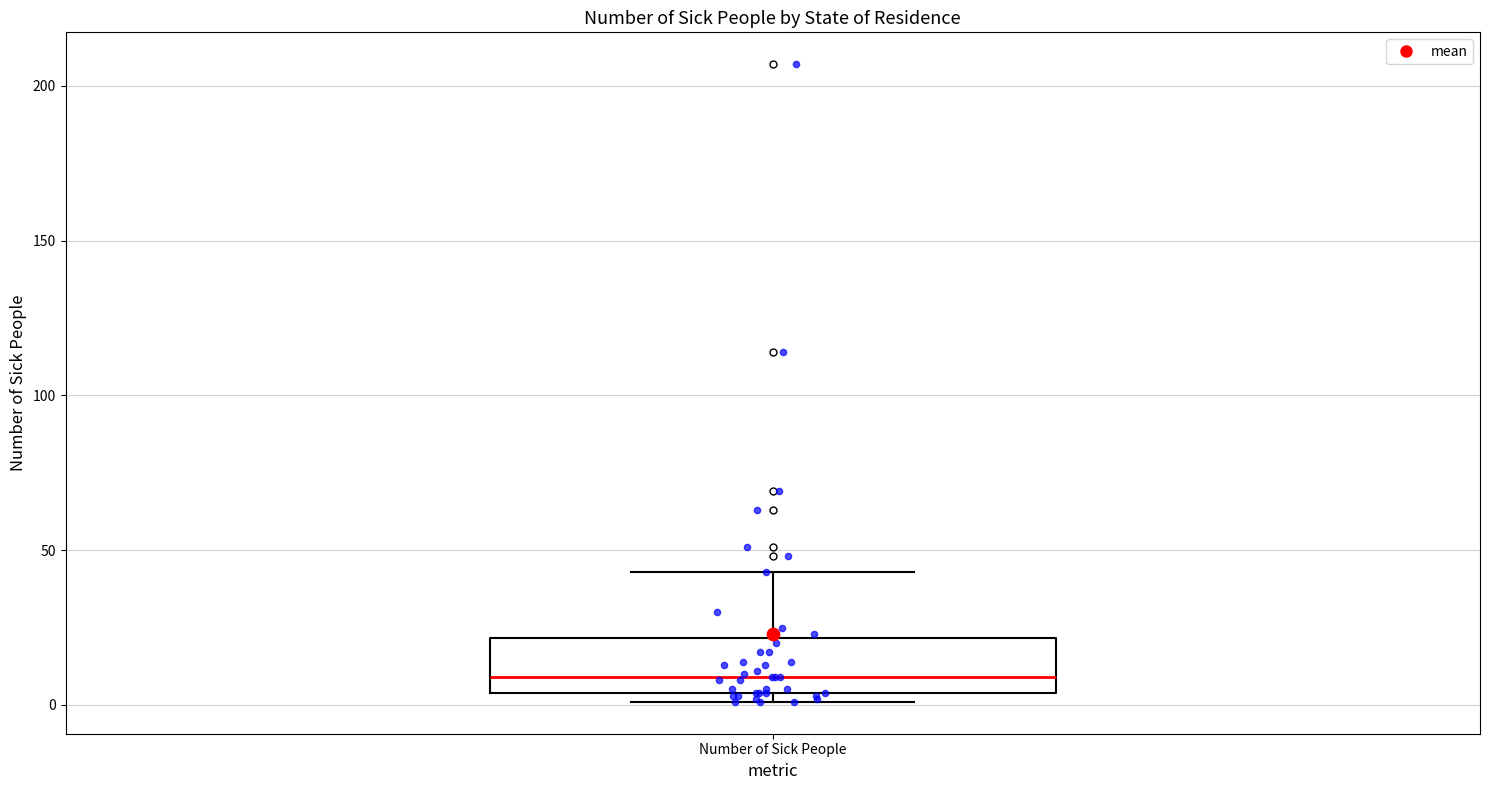

Read this box plot against the y-axis: the position of the median line, the range covered by the box, and the ends of both whiskers. The values are not printed on the chart, so give them approximately, as read against the axis.

median 10, box 5 to 20, whiskers 0 to 45